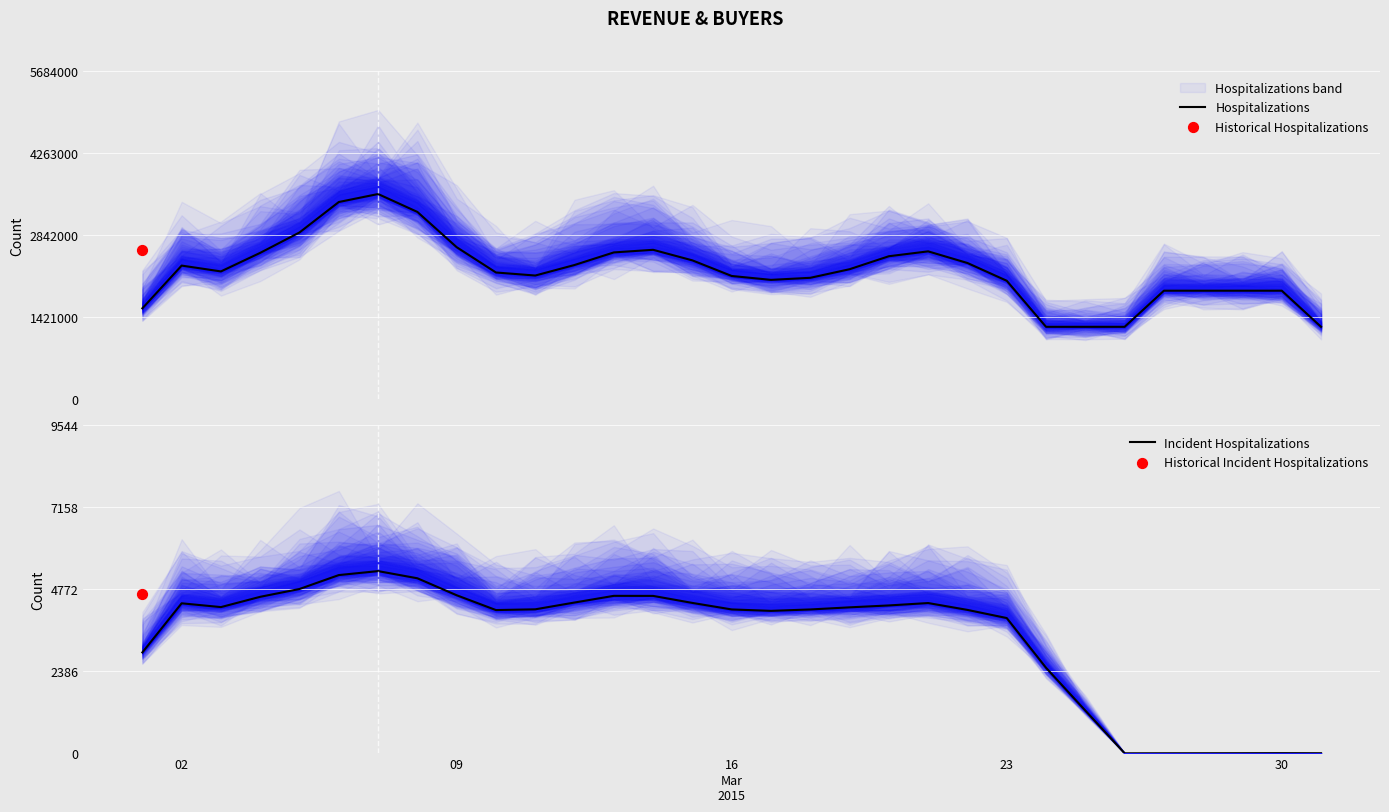

The value of Incident Hospitalizations at 16 is 4186.7. True or false?

True